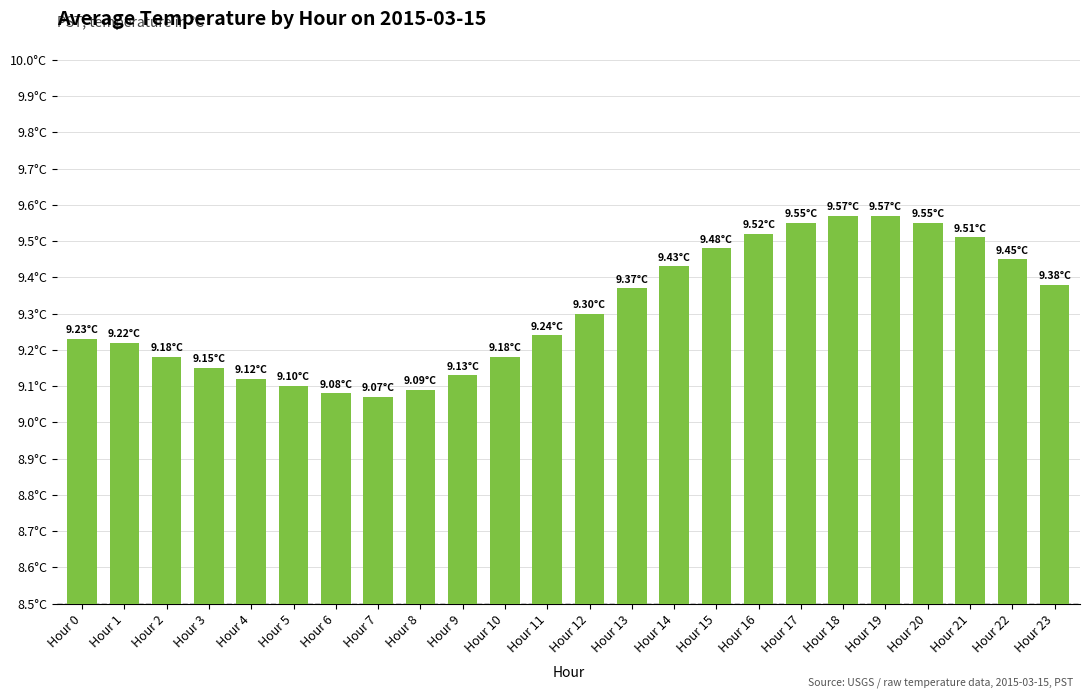

What is the value of the 11th bar from the left?

9.2